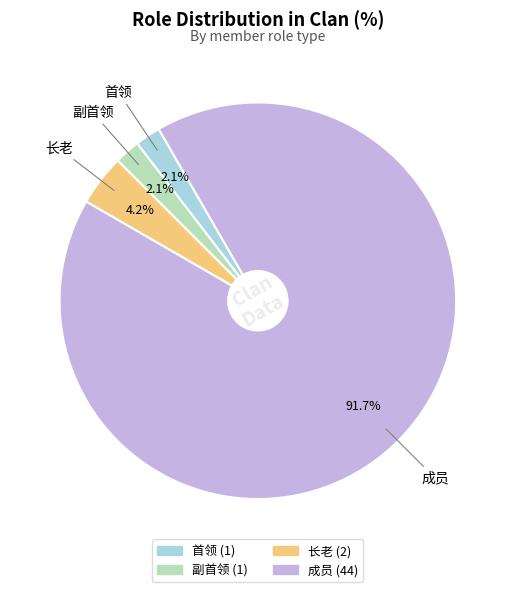

Is there a majority slice in this chart?

Yes